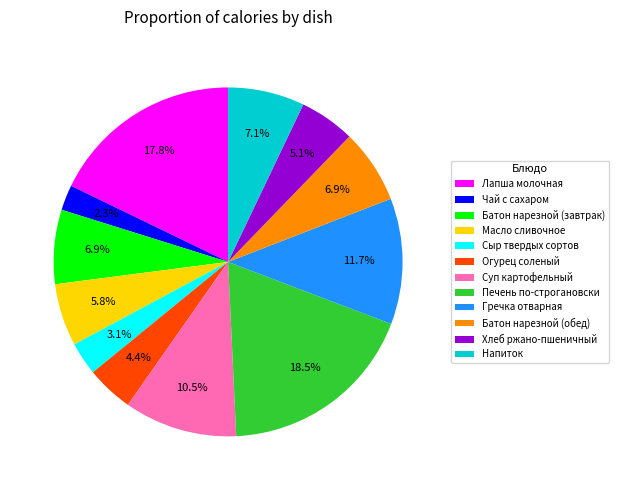

To the nearest percent, what portion does Хлеб ржано-пшеничный represent?

5%